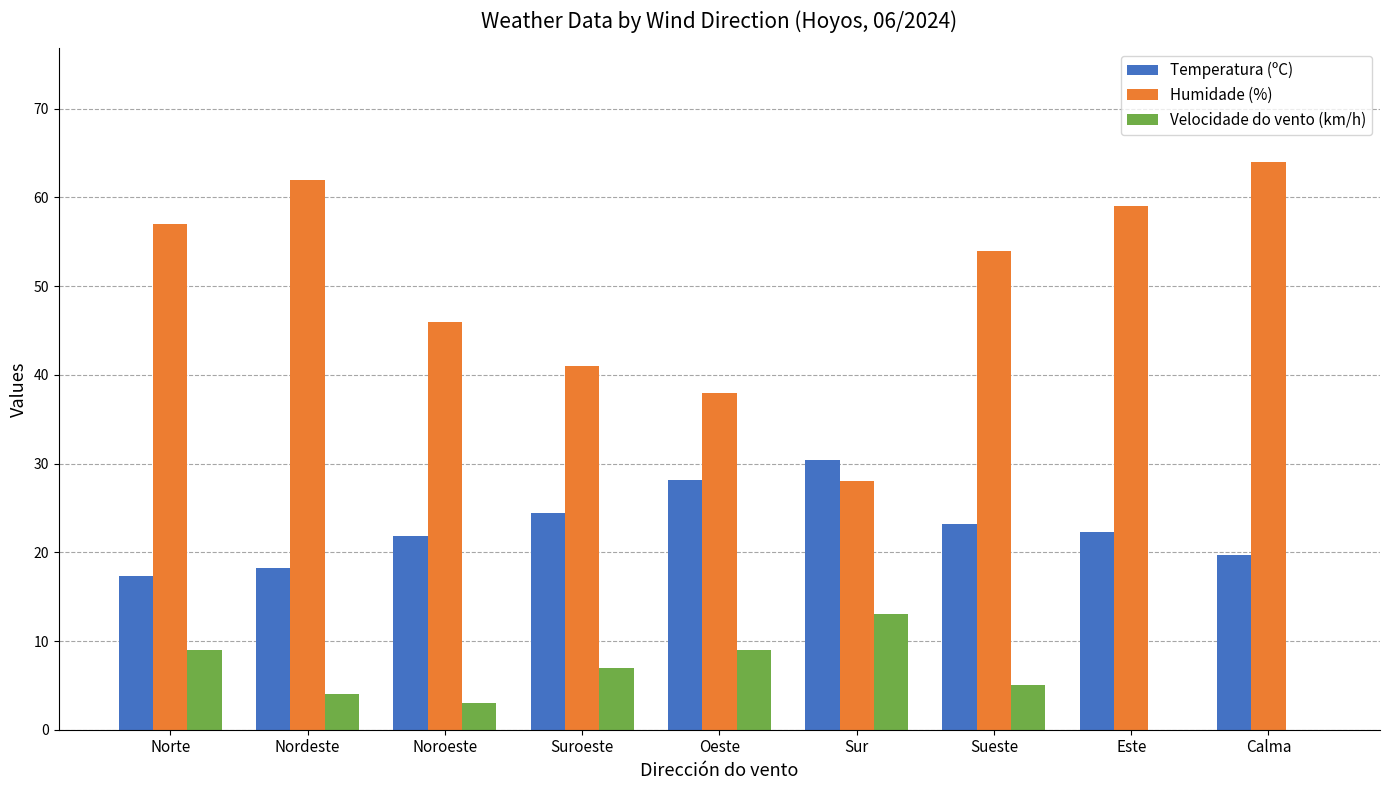

Is it true that Velocidade do vento (km/h) equals 9.0 at Oeste?

True